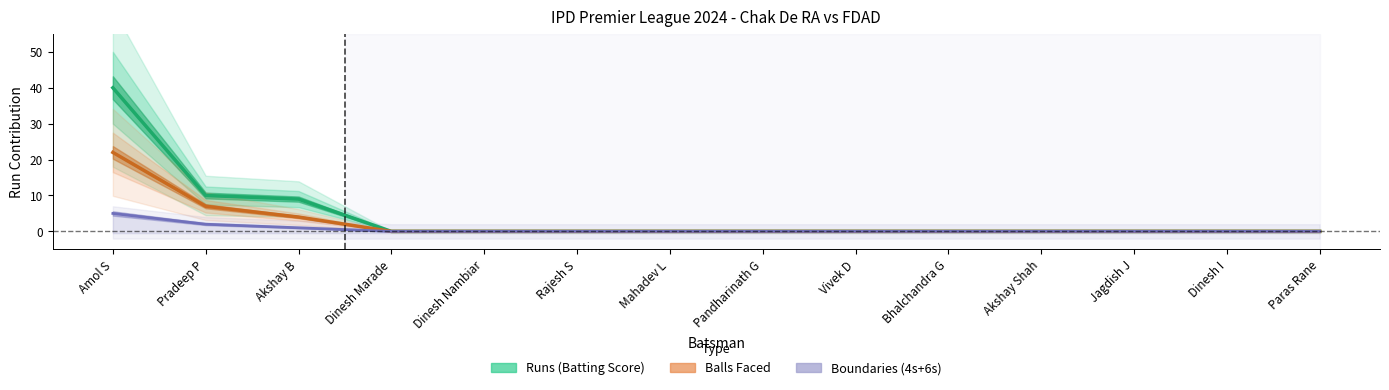

What is the sum of all Runs (Batting Score) values?

59